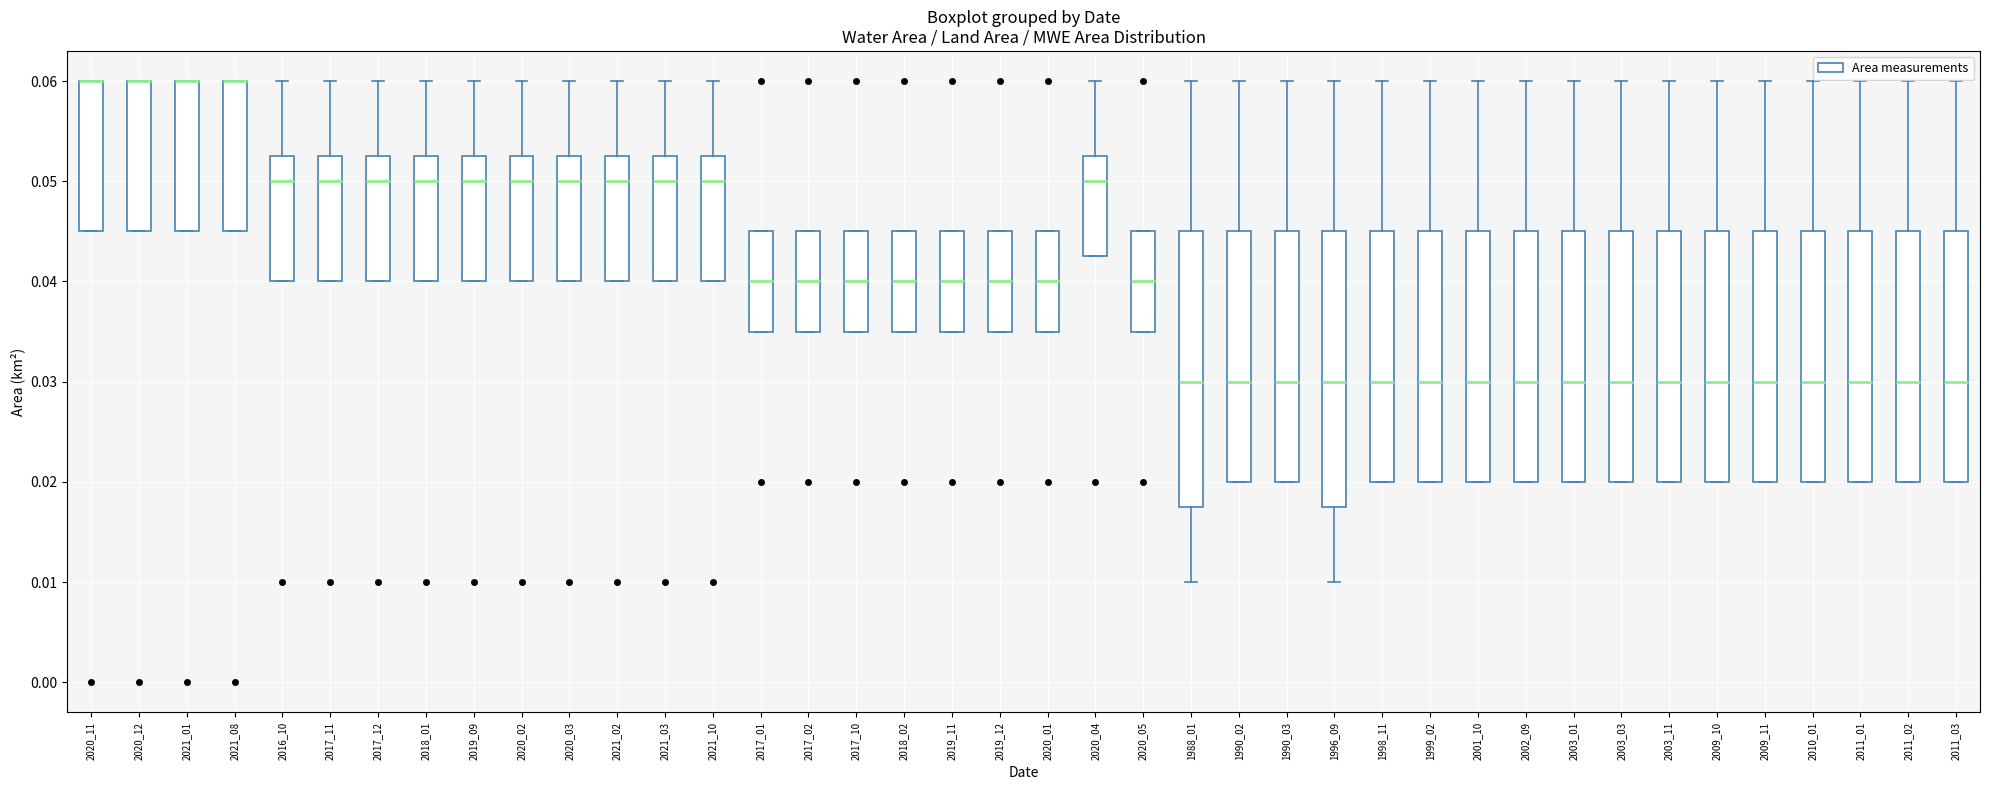

Where does the median line of the box at x = 1996_09 sit on the y-axis? The values are not printed on the chart, so give them approximately, as read against the axis.

0.030